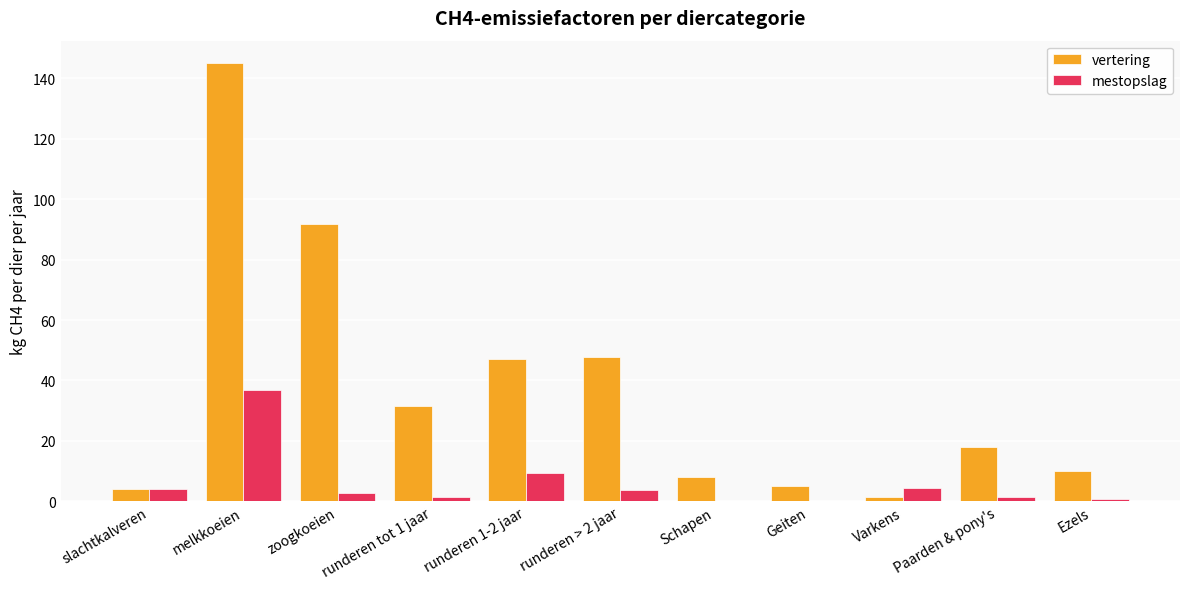

Is it true that vertering equals 4.0 at slachtkalveren?

True